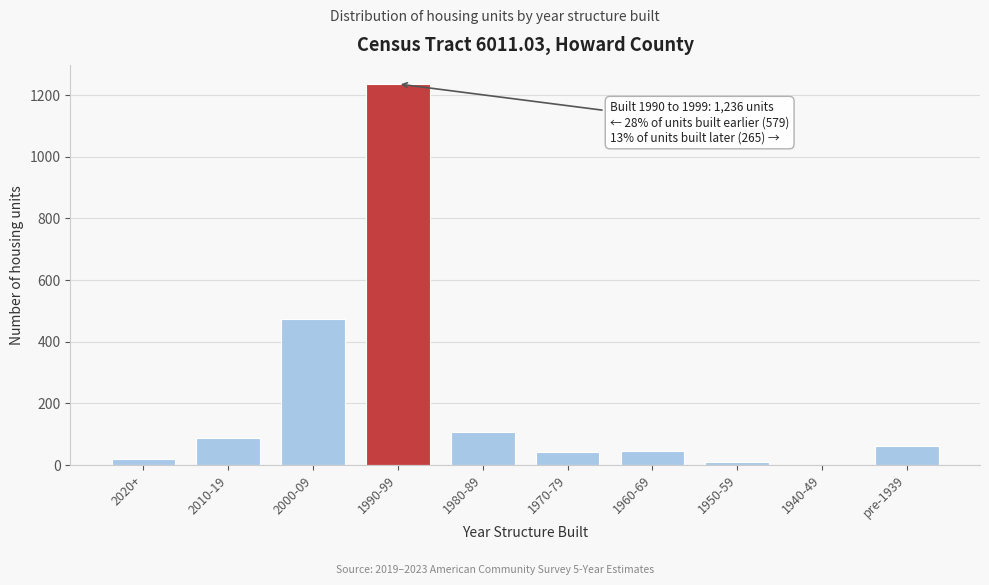

Which category has the highest value across all series?

1990-99